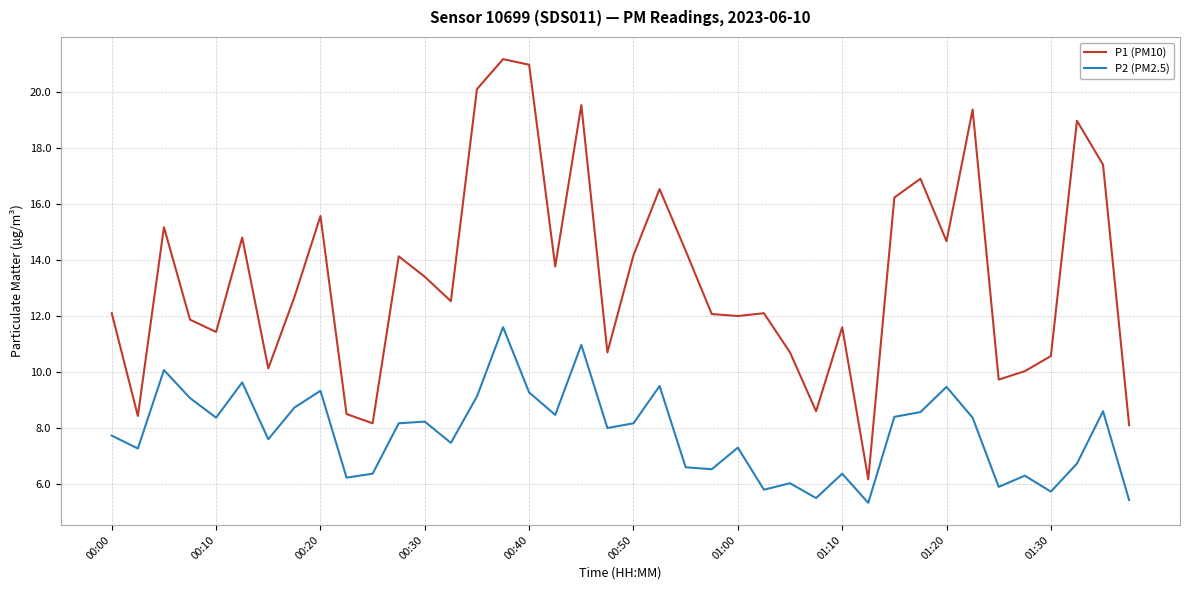

List the series in order of their overall mean, lowest first.

P2 (PM2.5), P1 (PM10)